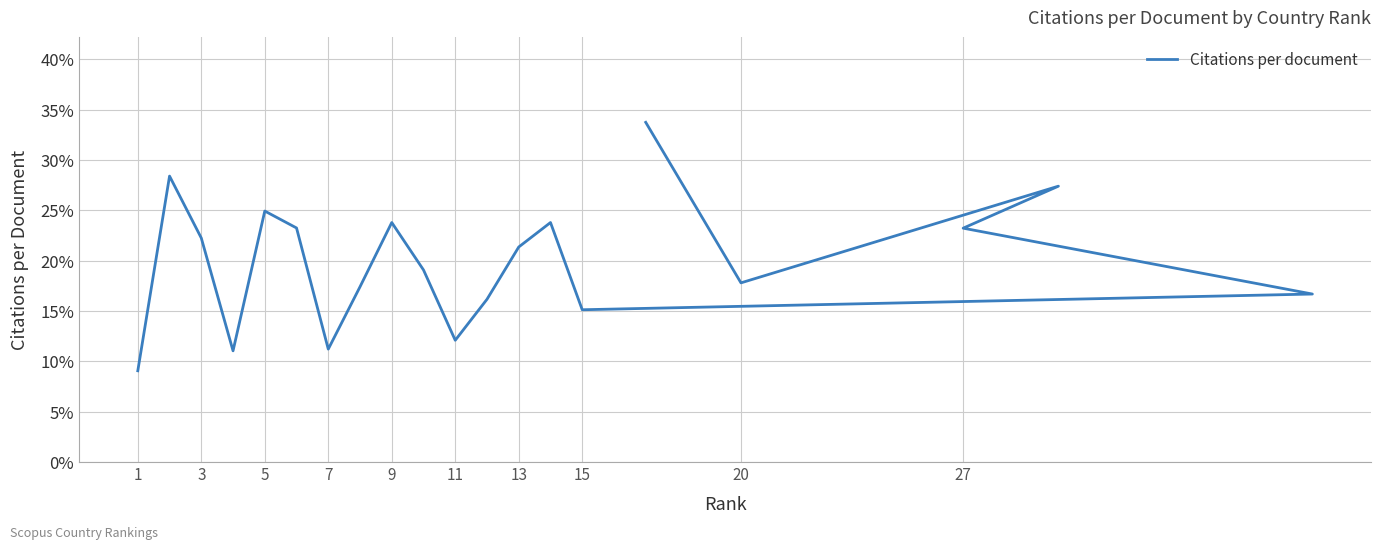

What is the greatest value displayed?

33.7